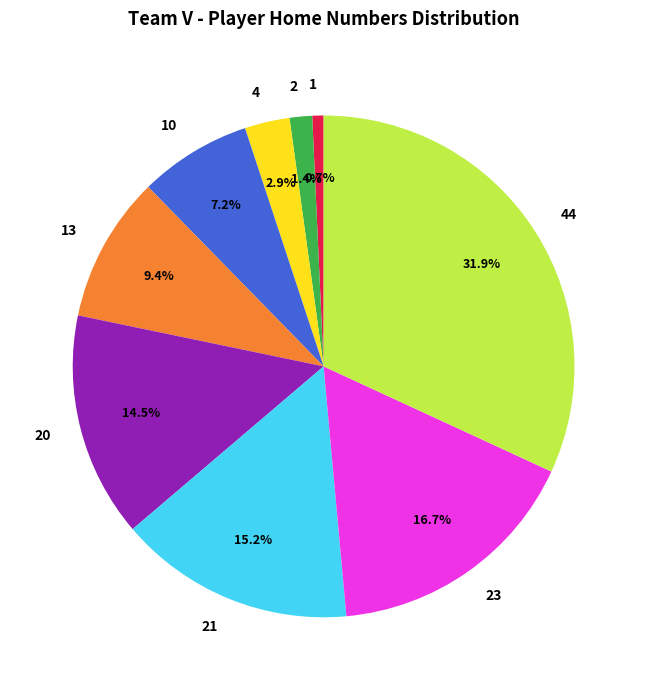

How many segments does this pie chart have?

9